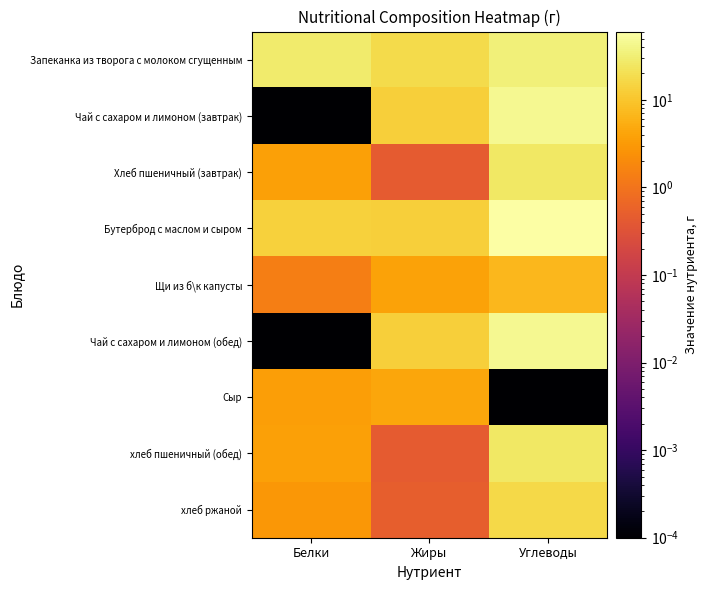

Reading left to right, transcribe all the data shown in this chart.

Запеканка из творога с молоком сгущенным: Белки=27.8	Жиры=18.0	Углеводы=32.4
Чай с сахаром и лимоном (завтрак): Белки=0.0	Жиры=12.7	Углеводы=46.0
Хлеб пшеничный (завтрак): Белки=3.8	Жиры=0.5	Углеводы=24.9
Бутерброд с маслом и сыром: Белки=13.8	Жиры=12.6	Углеводы=60.1
Щи из б\к капусты: Белки=1.4	Жиры=3.9	Углеводы=6.8
Чай с сахаром и лимоном (обед): Белки=0.0	Жиры=12.7	Углеводы=46.0
Сыр: Белки=3.5	Жиры=4.4	Углеводы=0.0
хлеб пшеничный (обед): Белки=3.8	Жиры=0.5	Углеводы=24.9
хлеб ржаной: Белки=2.8	Жиры=0.5	Углеводы=17.0